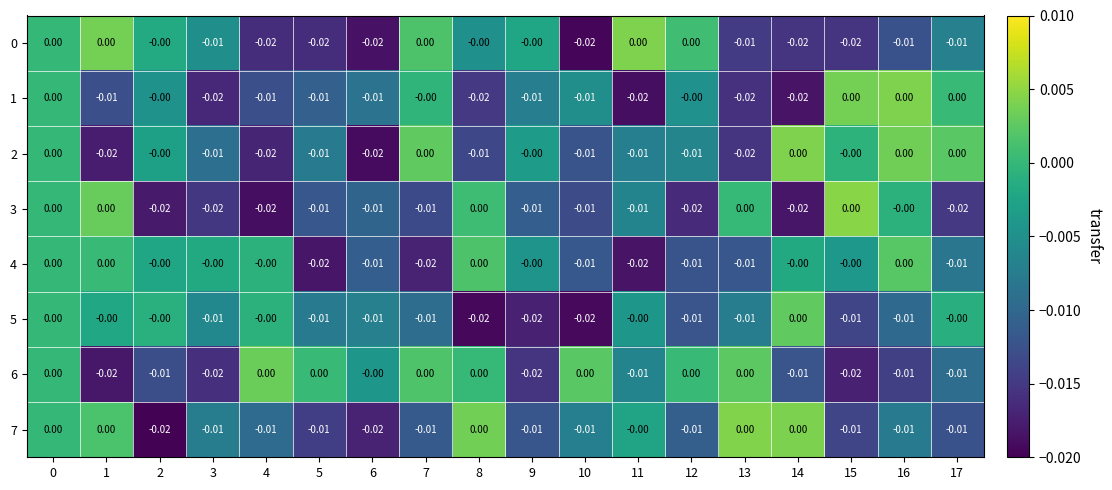

Is the value of 5 at 9 greater than the value of 1 at 7?

No